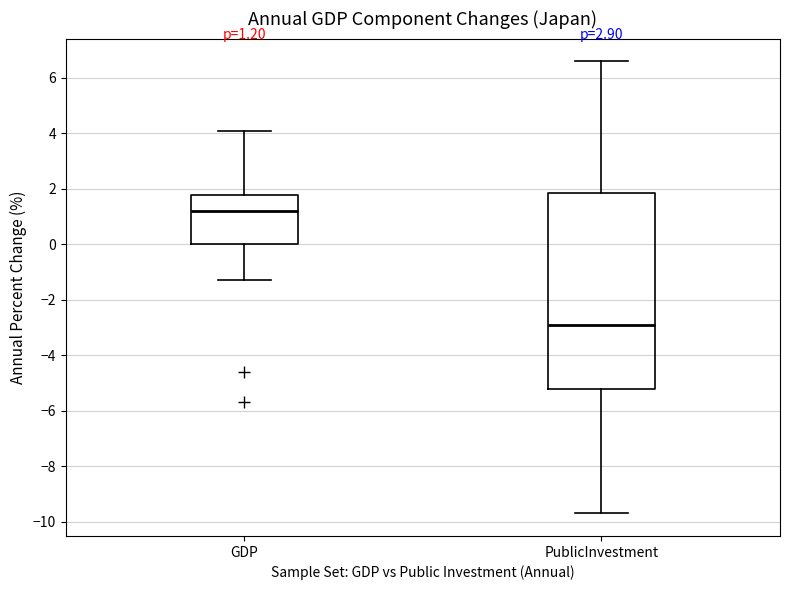

Which box is the tallest, from its lower edge to its upper edge?

PublicInvestment